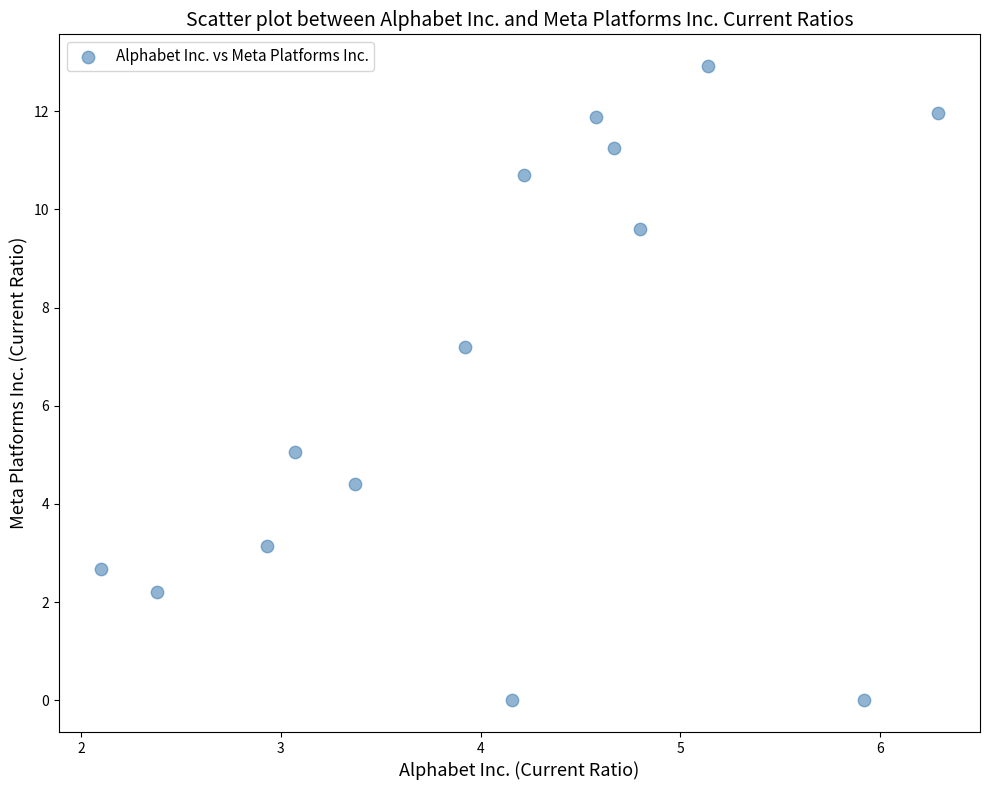

What is the range of Y values (max minus min)?

12.9